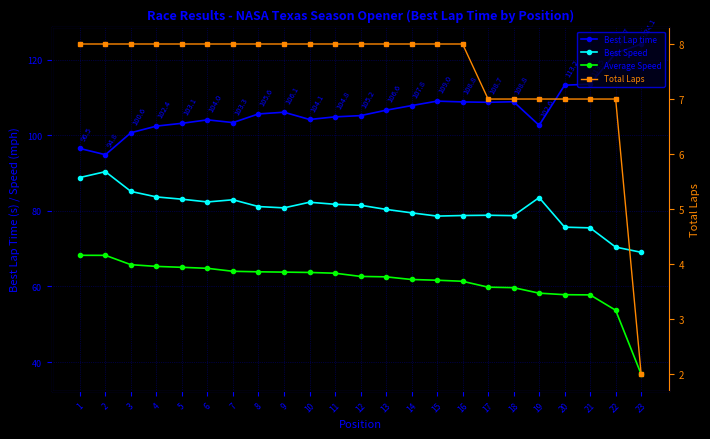

True or false: Total Laps and Best Lap time intersect in this chart.

False